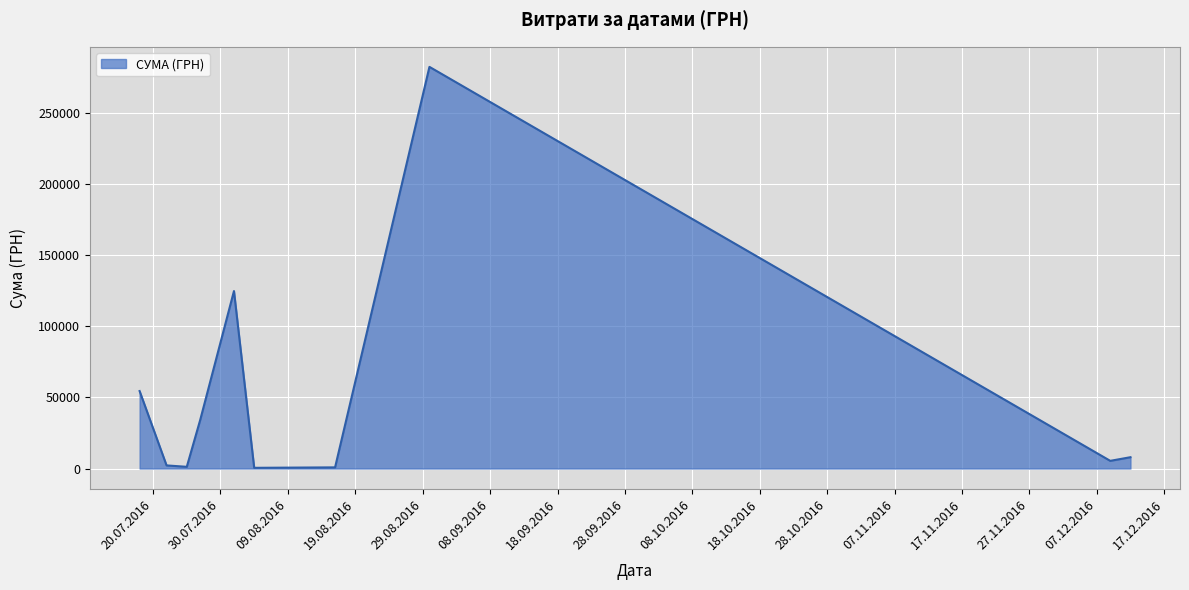

What is the greatest value displayed?

282495.1